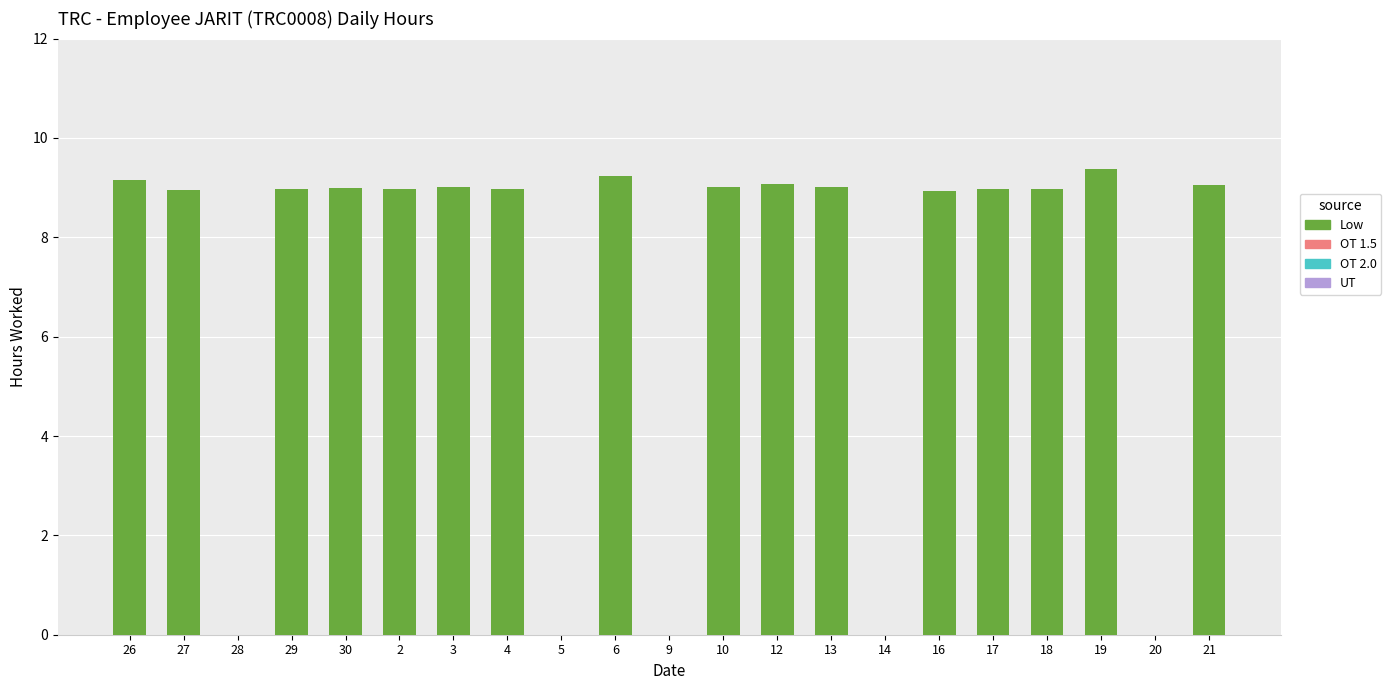

How many categories are shown in the chart?

21